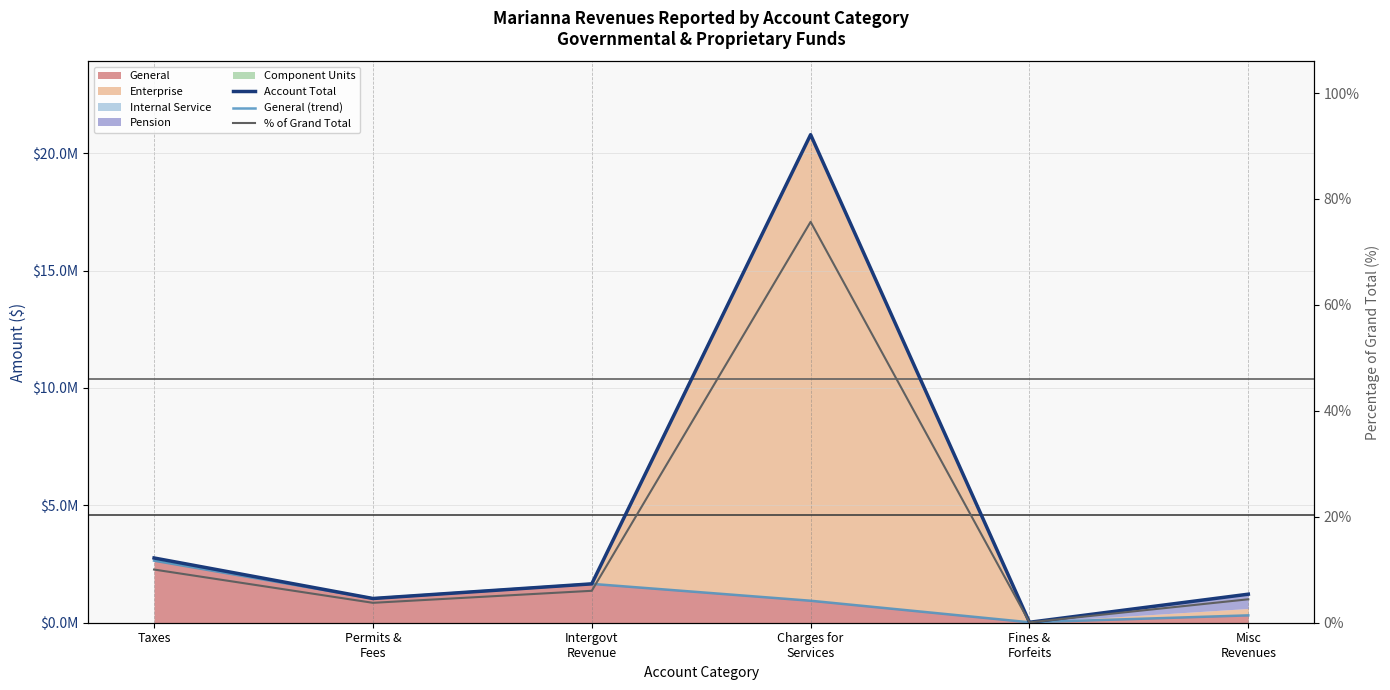

True or false: Account Total and General (trend) cross at least once.

False